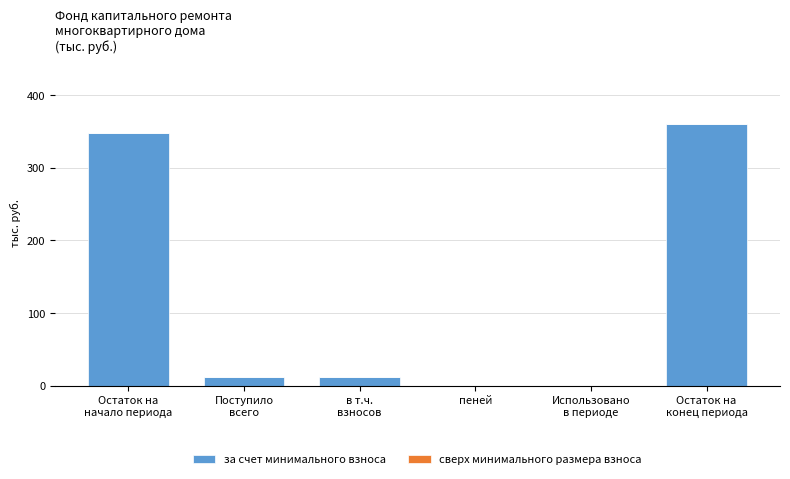

What is the greatest value displayed?

360.4